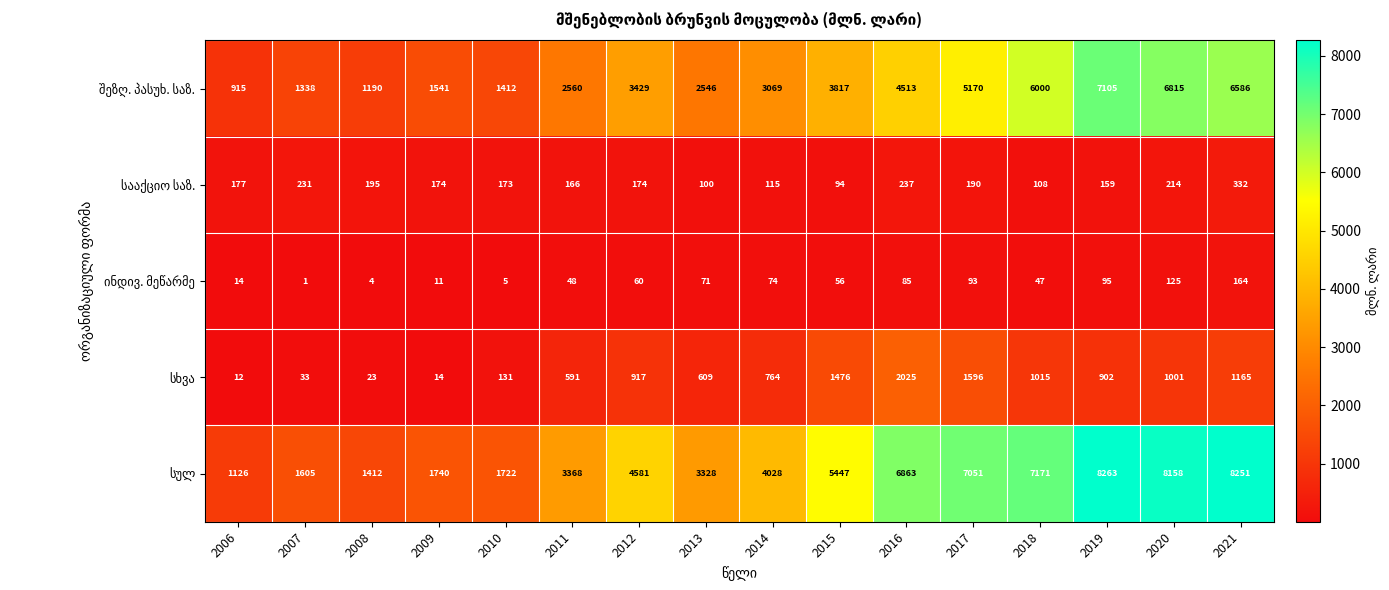

What is the difference between the highest and lowest values at 2011?

3320